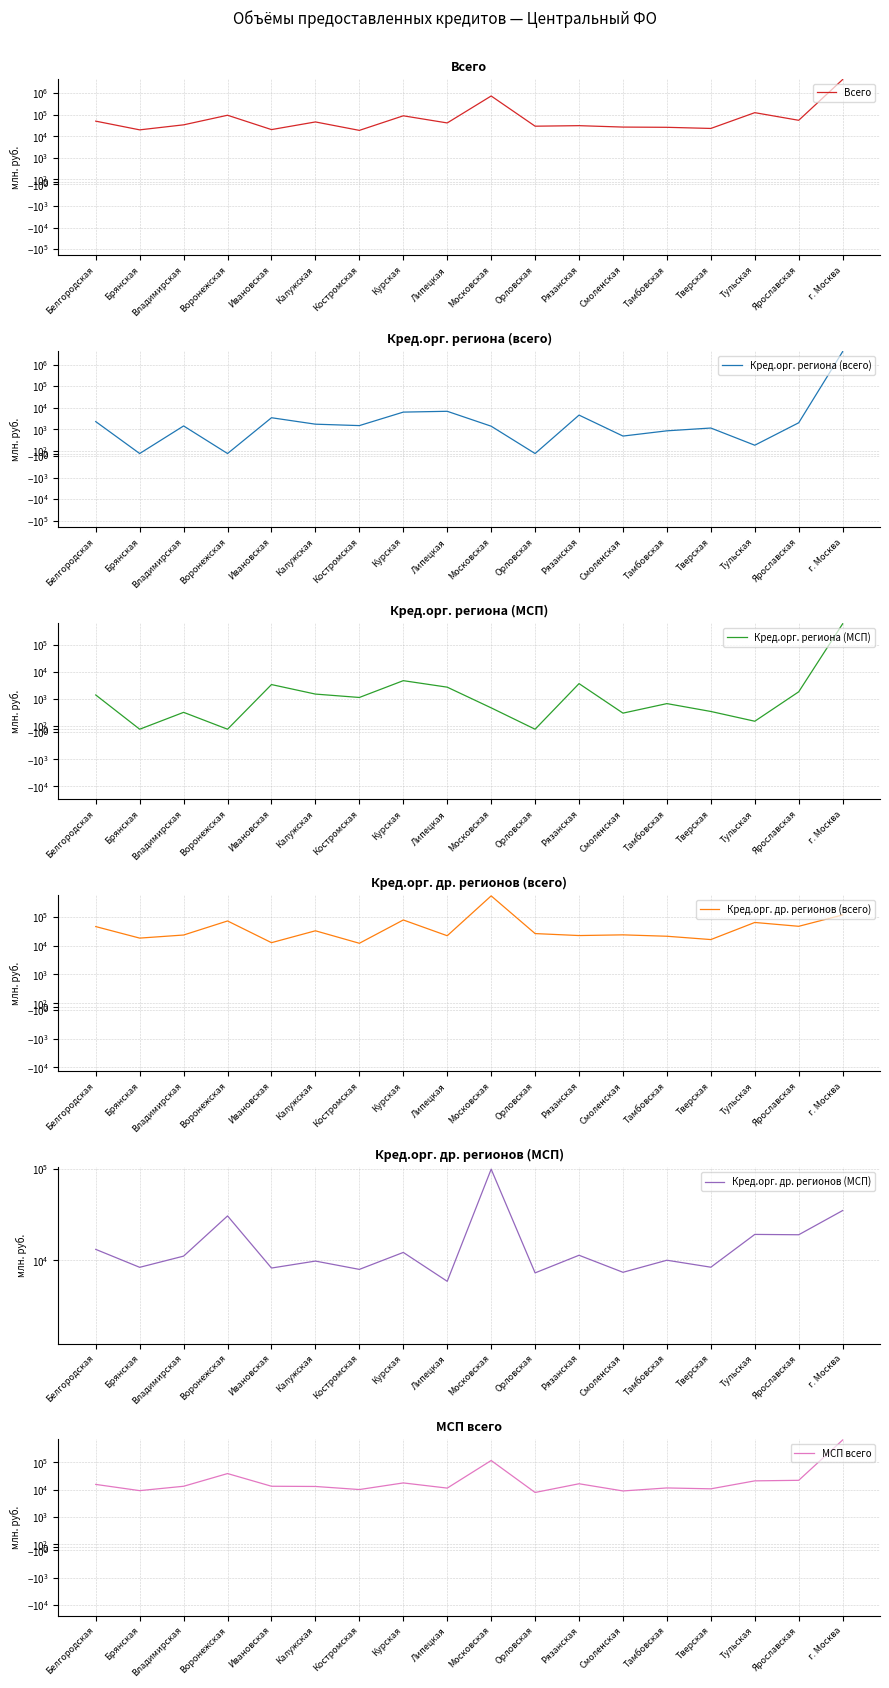

What value does the МСП всего series have at Московская, to the nearest 50?

116000